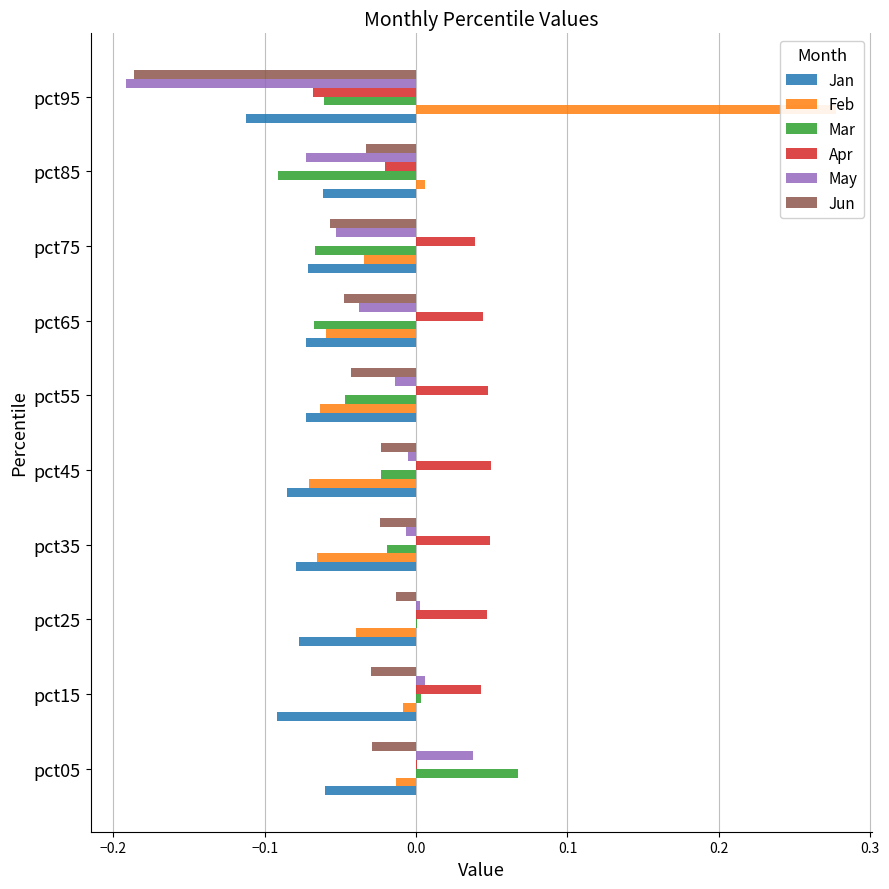

What is the spread (max minus min) of values at pct35?

0.1